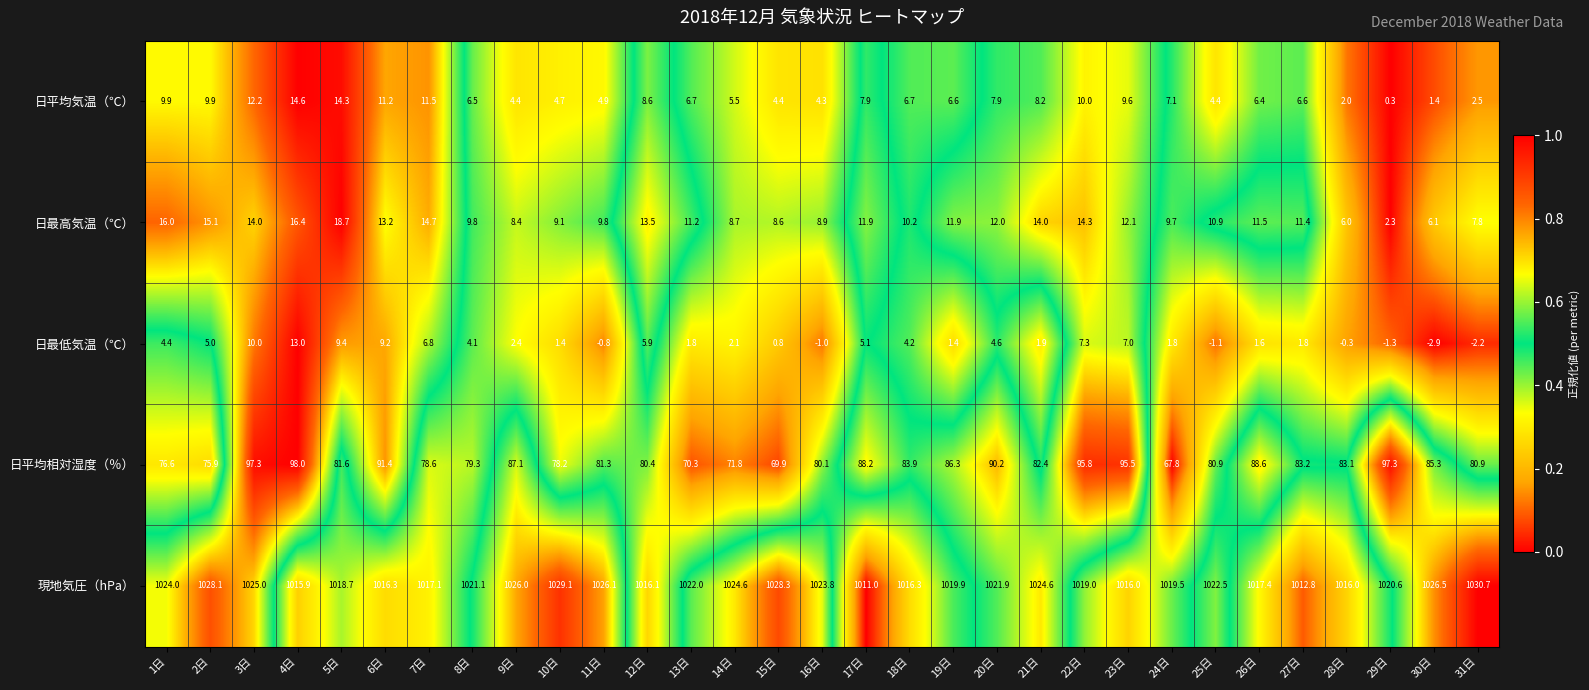

The 日最低気温（℃） series shows 13.6 at 3日. True or false?

False